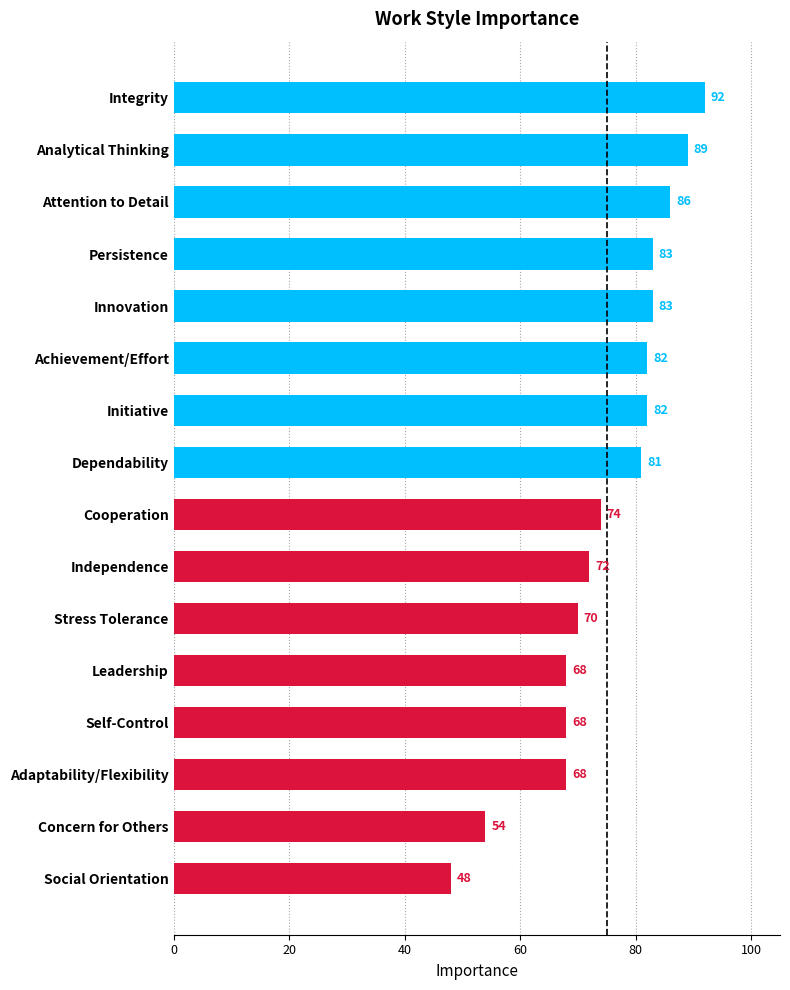

What is the ratio of the value at Adaptability/Flexibility to the value at Achievement/Effort?

0.8